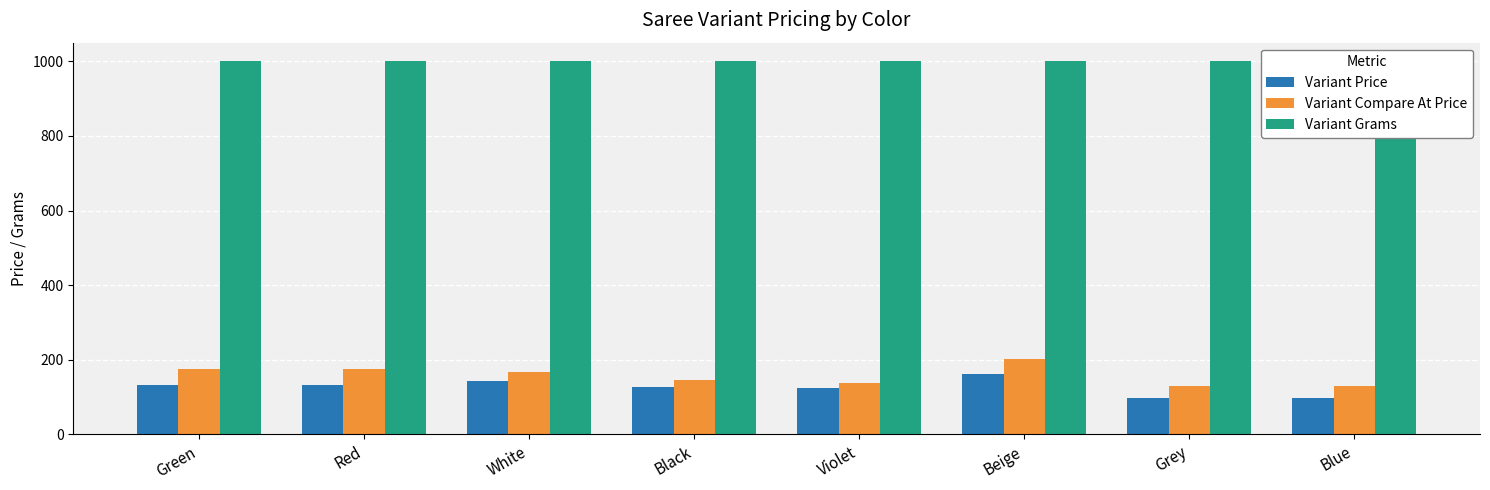

What is the difference between the second highest and second lowest values in the Variant Compare At Price series?

46